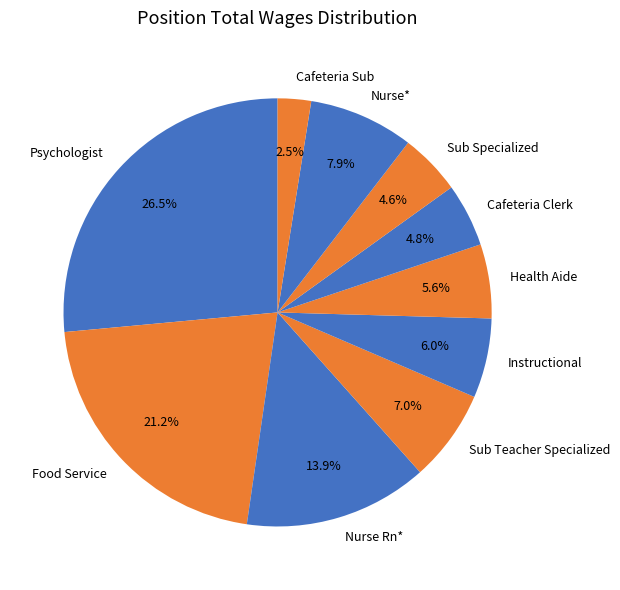

Which has a higher value, Psychologist or Cafeteria Sub?

Psychologist